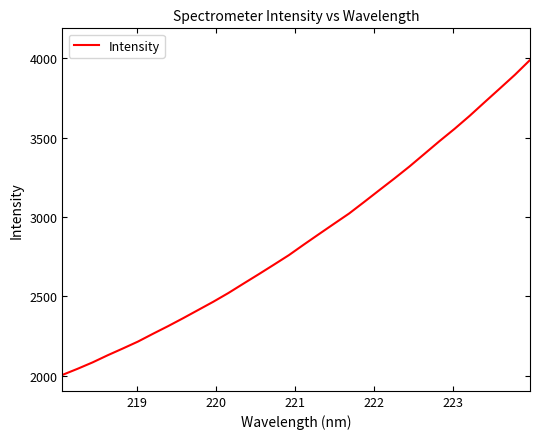

What is the difference between the maximum and minimum values?

1982.2